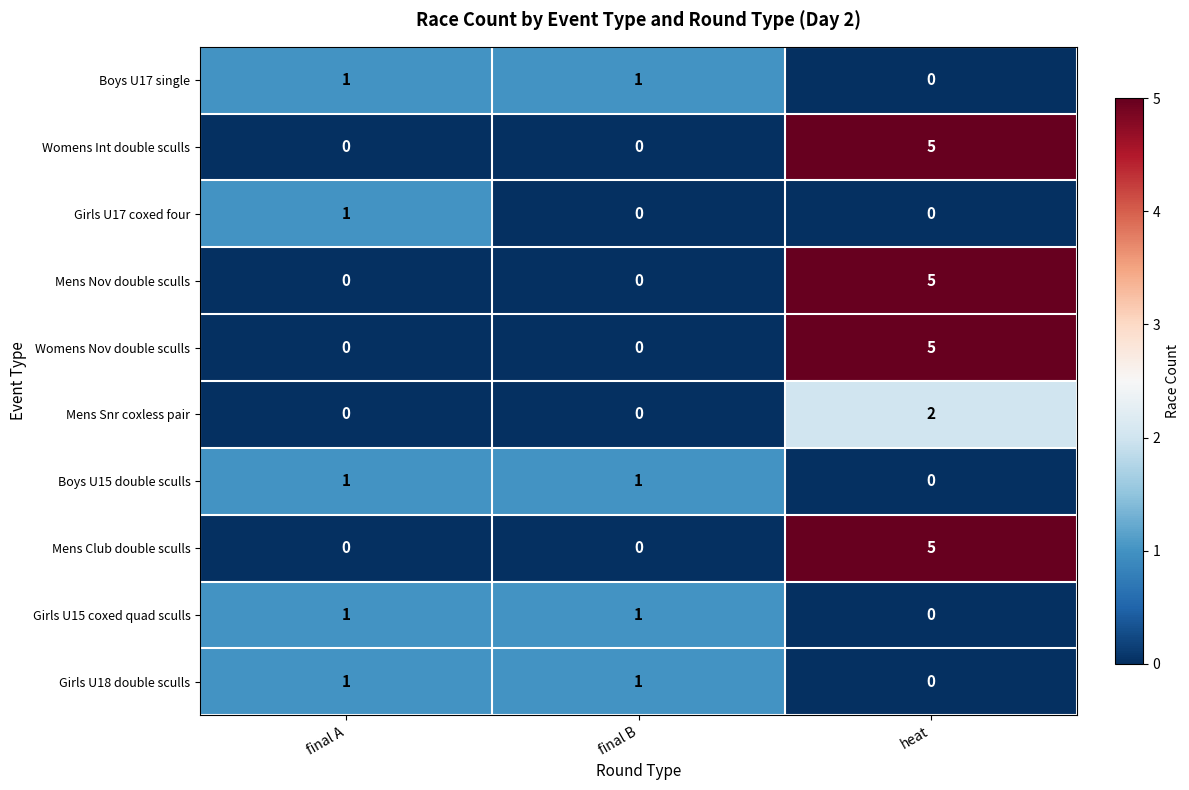

What is the spread (max minus min) of values at heat?

5